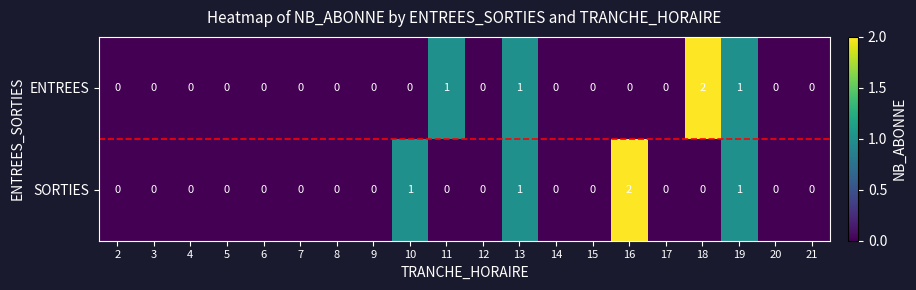

What is the highest value of the SORTIES series?

2